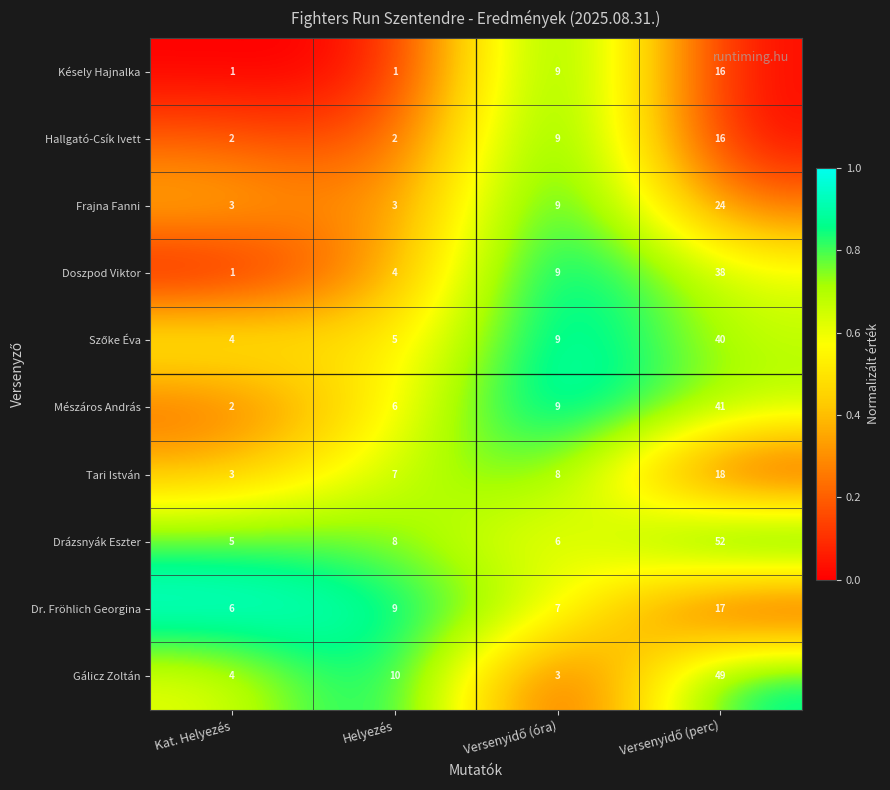

What is the difference between the maximum and minimum values in the Hallgató-Csík Ivett series?

14